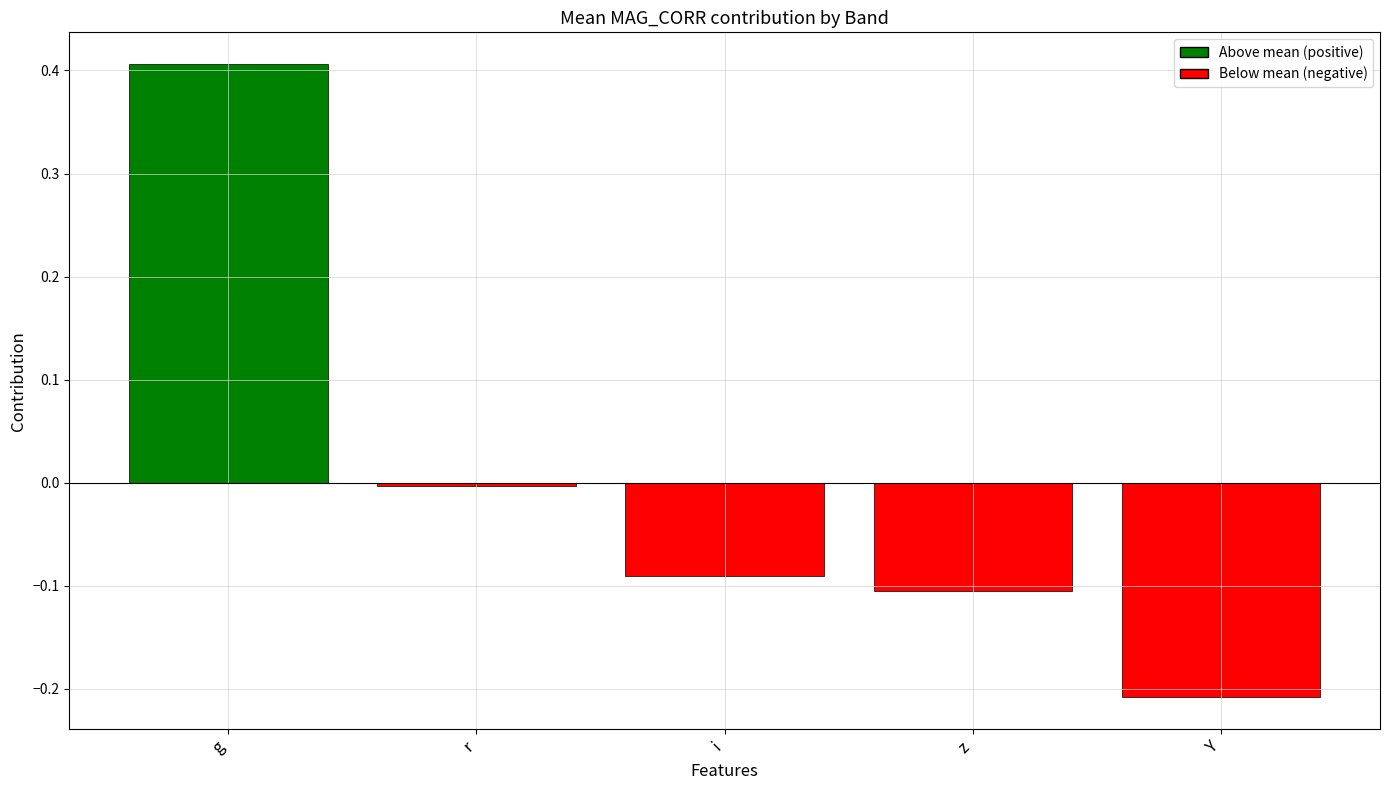

Are the bars grouped side by side (vs. stacked)?

No